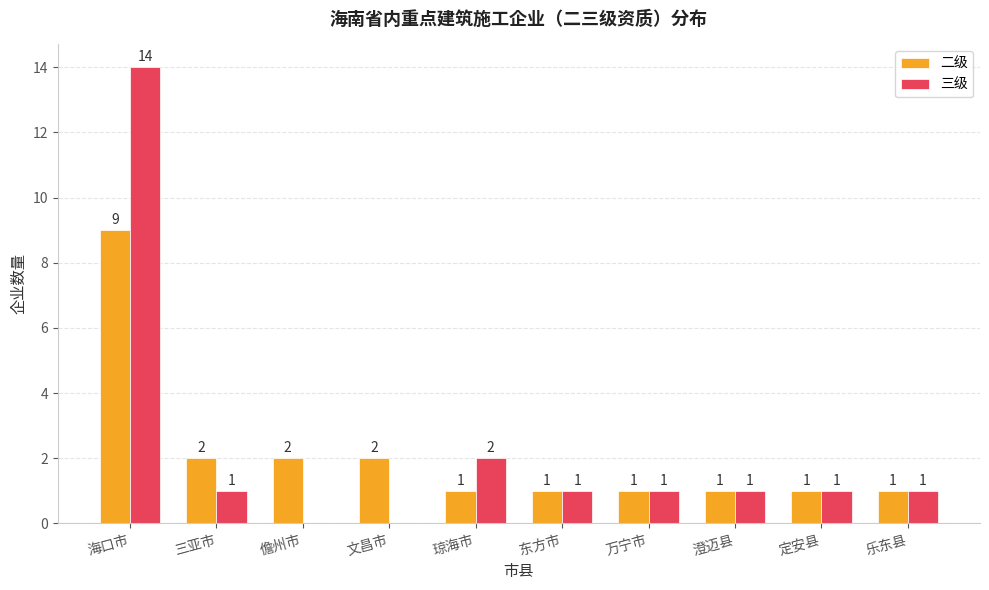

At which category is the sum across all series the highest?

海口市